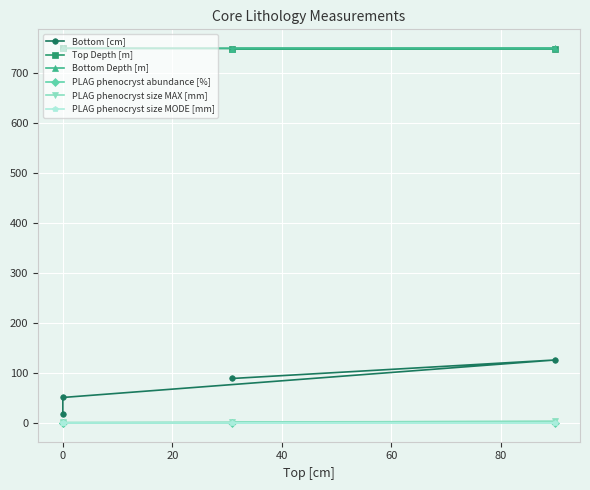

The value of PLAG phenocryst size MODE [mm] at 0 is 1.6. True or false?

False